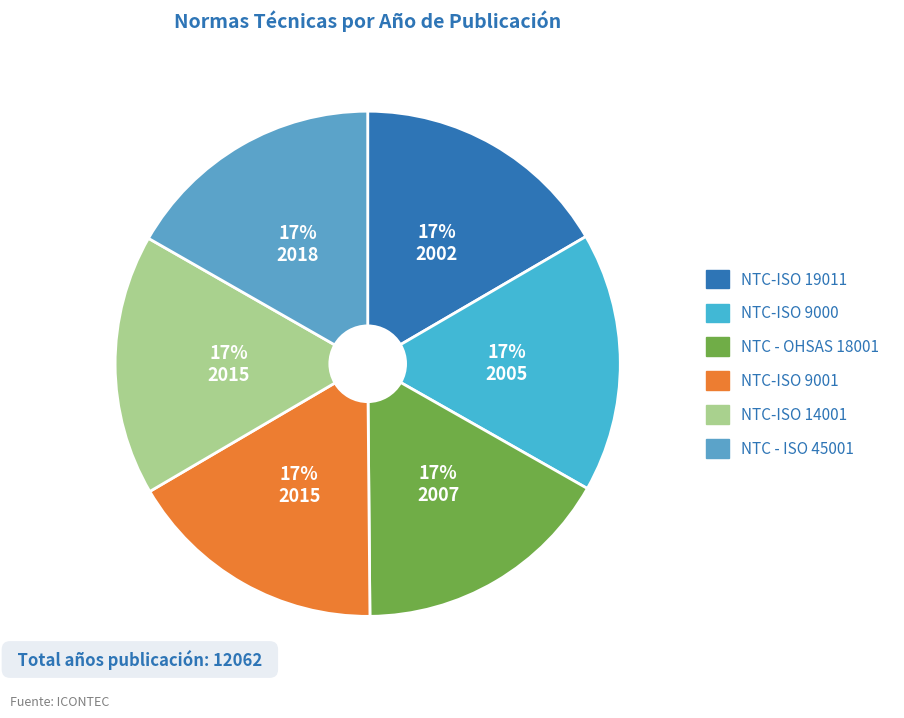

To the nearest percent, what is the average slice percentage?

17%